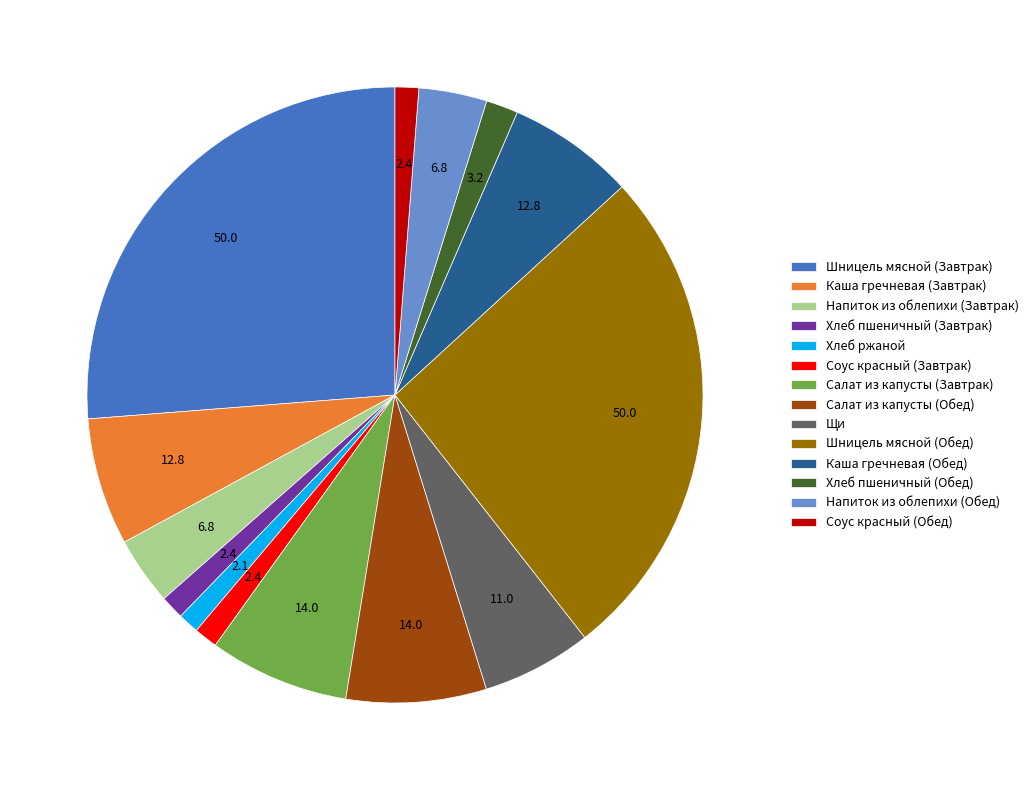

Approximately how many times larger is the value at Соус красный (Обед) compared to Хлеб ржаной?

1.1